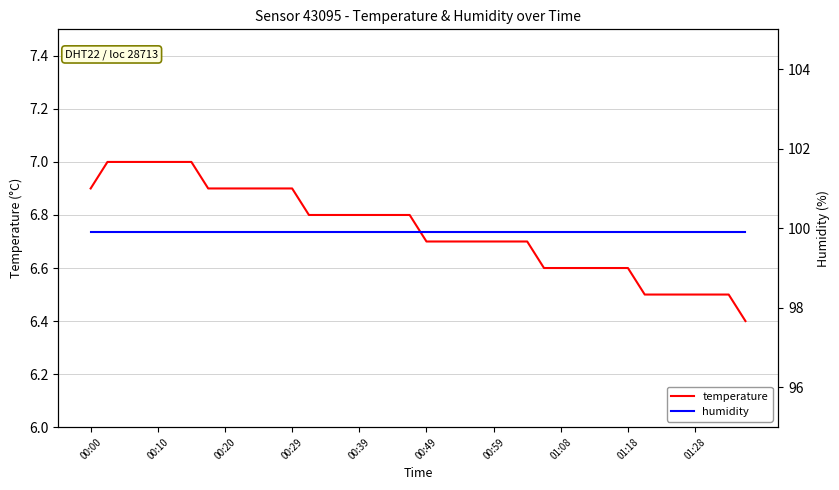

Which series has the largest range (max minus min)?

temperature